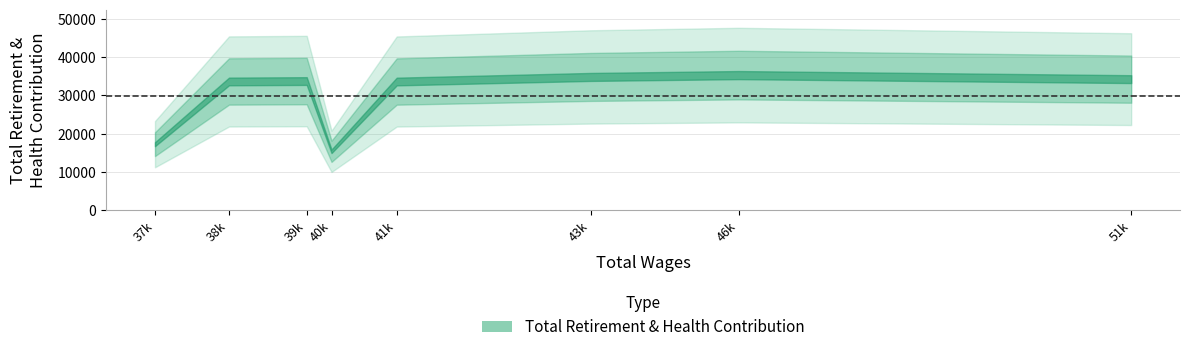

What is the change in value from 51775.0 to 38794.0?

-608